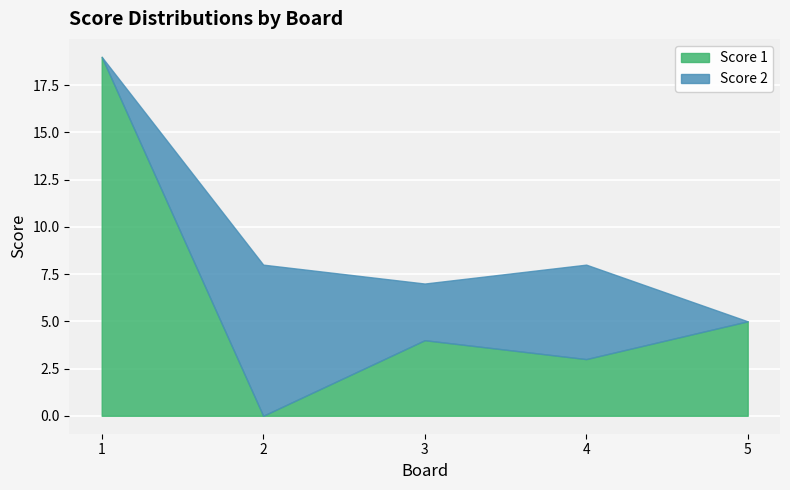

Where is the first local minimum for Score 2?

3